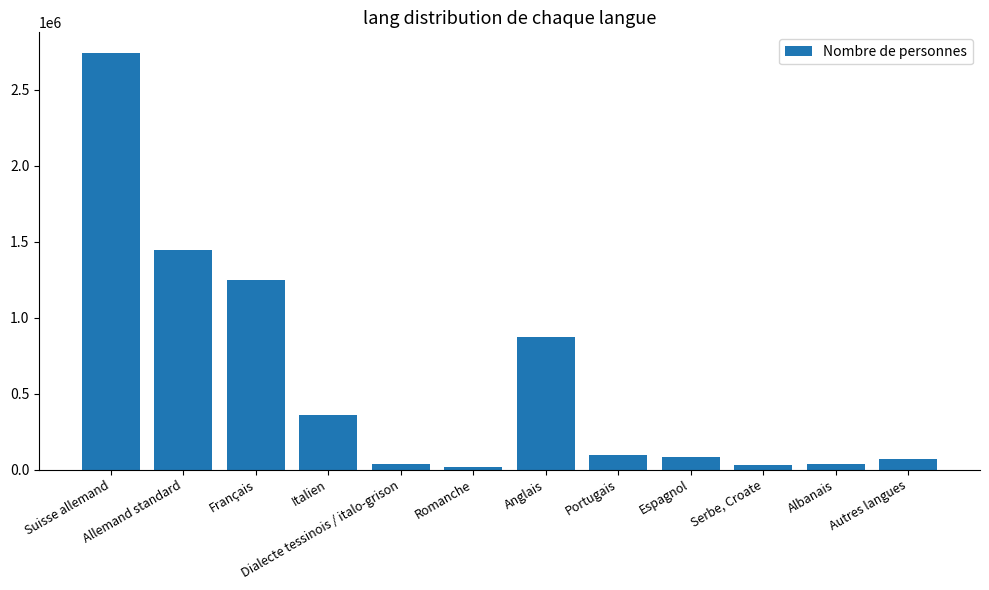

How many distinct data groups are displayed?

1